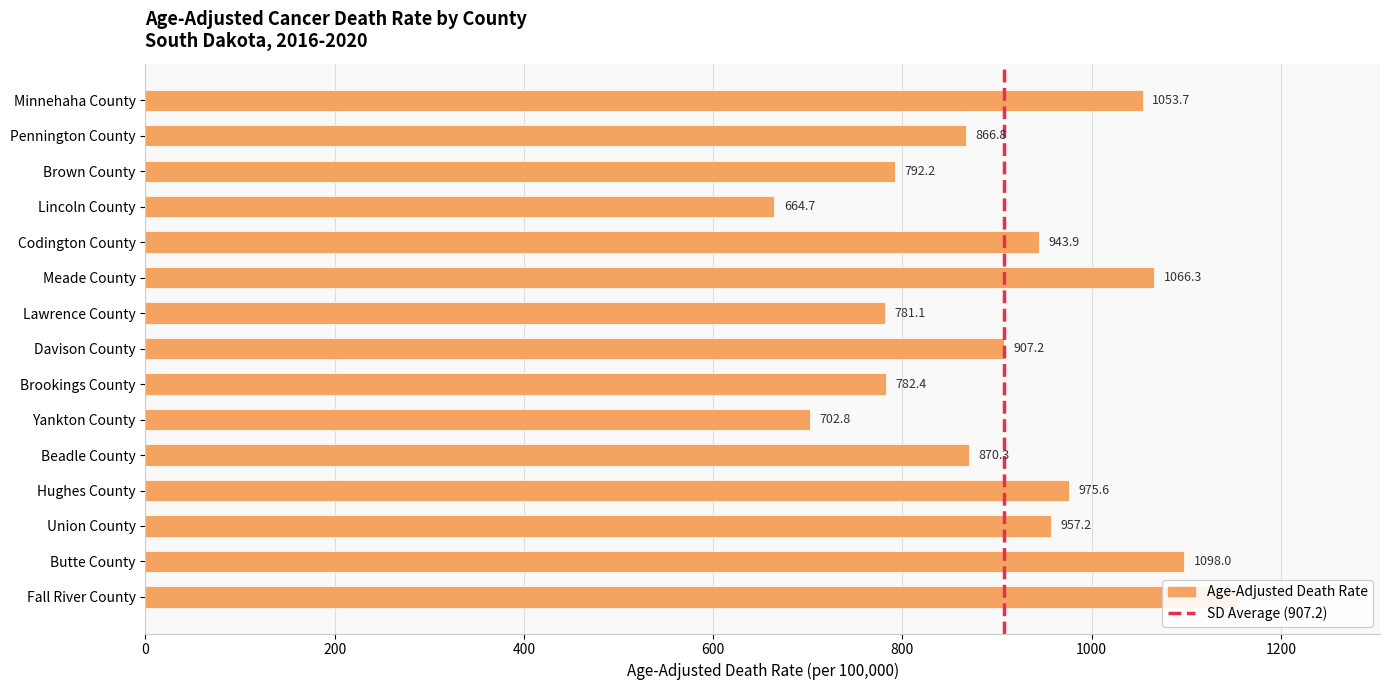

Count the number of categories in the chart.

15